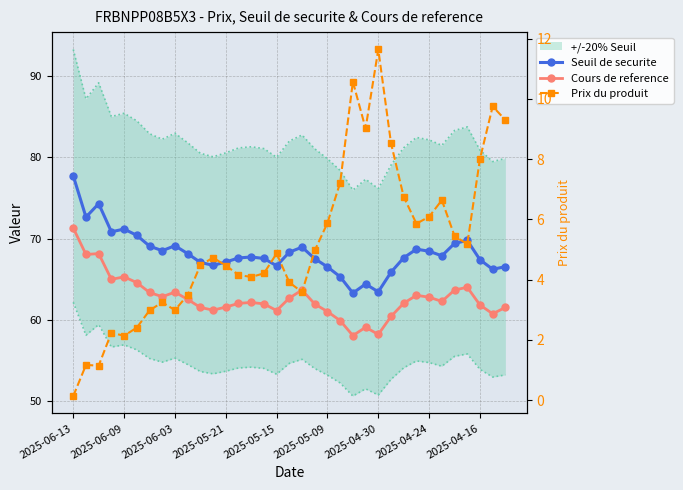

What are all the series names shown in the legend?

Seuil de securite, Cours de reference, Prix du produit